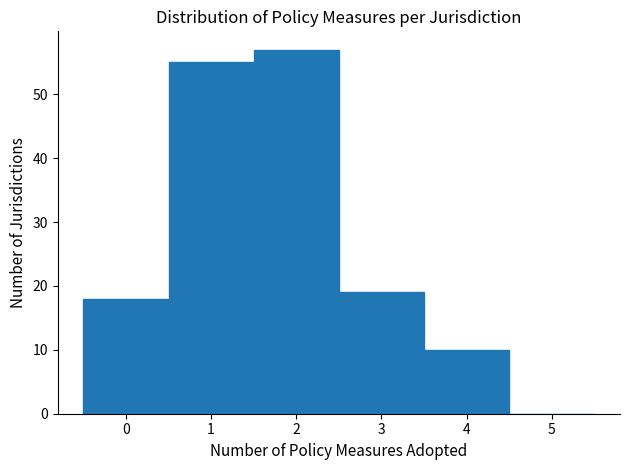

How tall is the bar that spans 0.5 to 1.5 on the x-axis? The values are not printed on the chart, so give them approximately, as read against the axis.

55